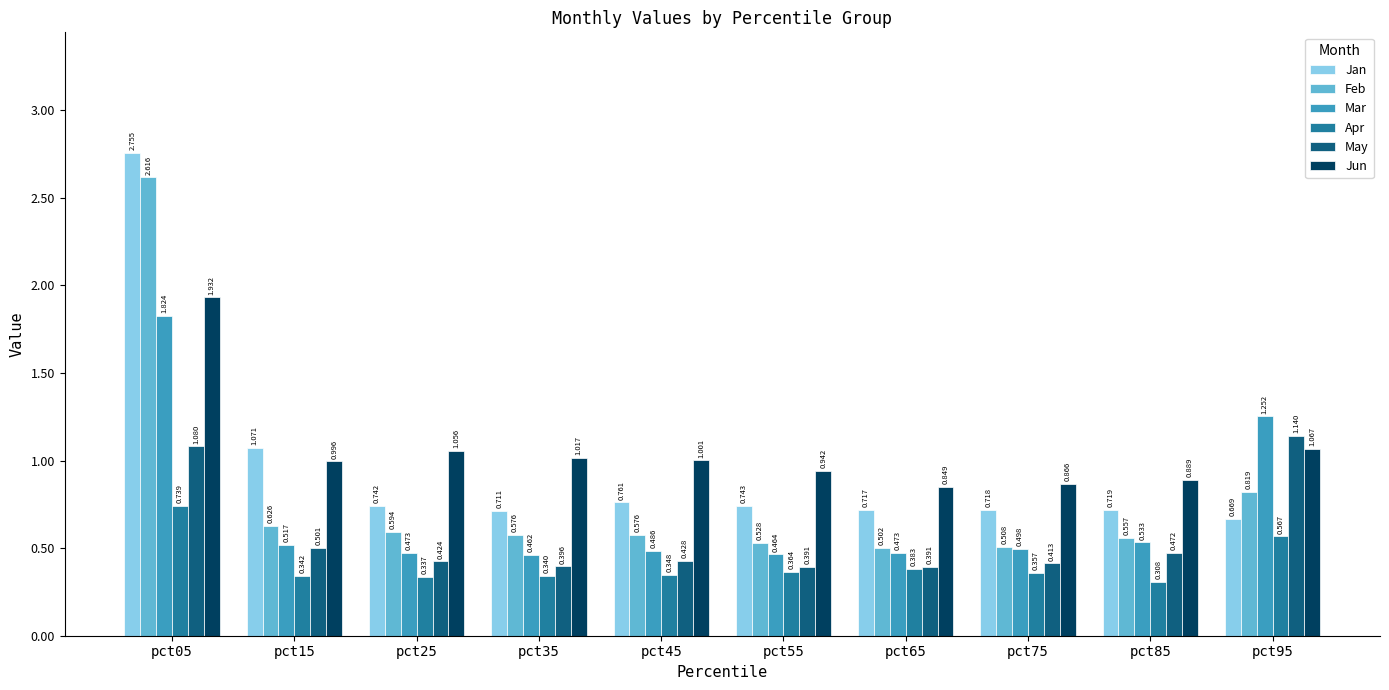

The Apr series shows 0.8 at pct95. True or false?

False